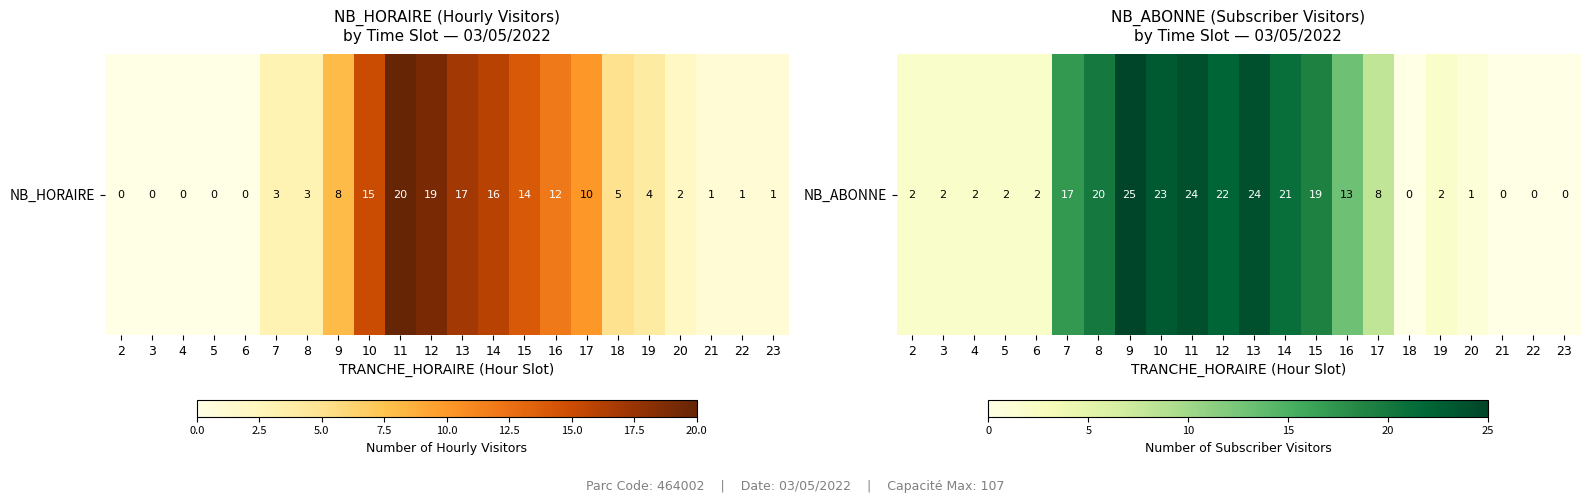

Is it true that the value at 6 is 2?

True